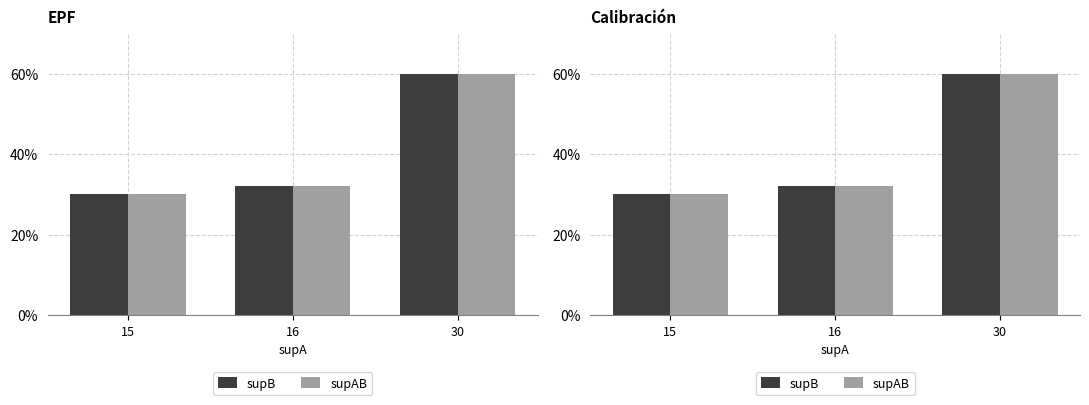

At how many categories does at least one series exceed 30?

2